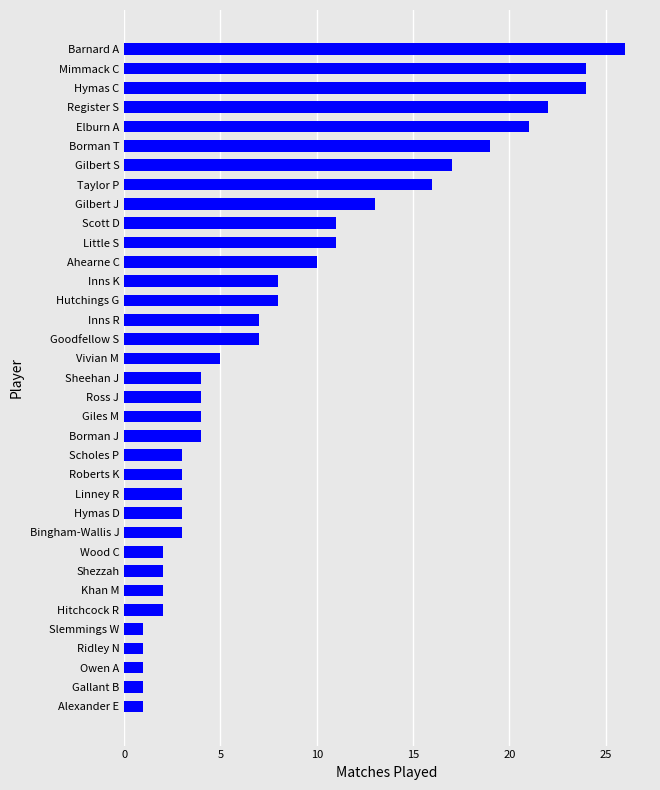

What is the sum of all values?

293